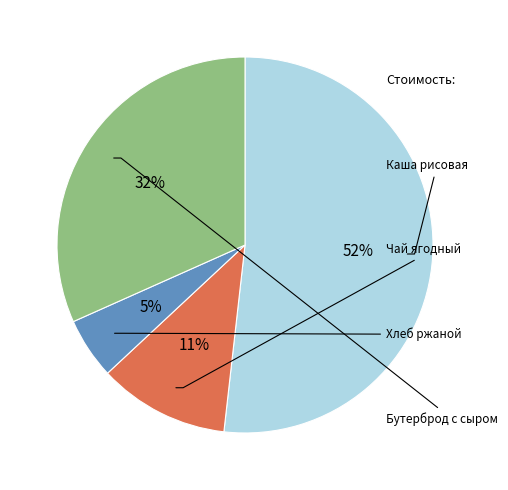

To the nearest percent, what is the difference between the largest and smallest slice percentages?

47%